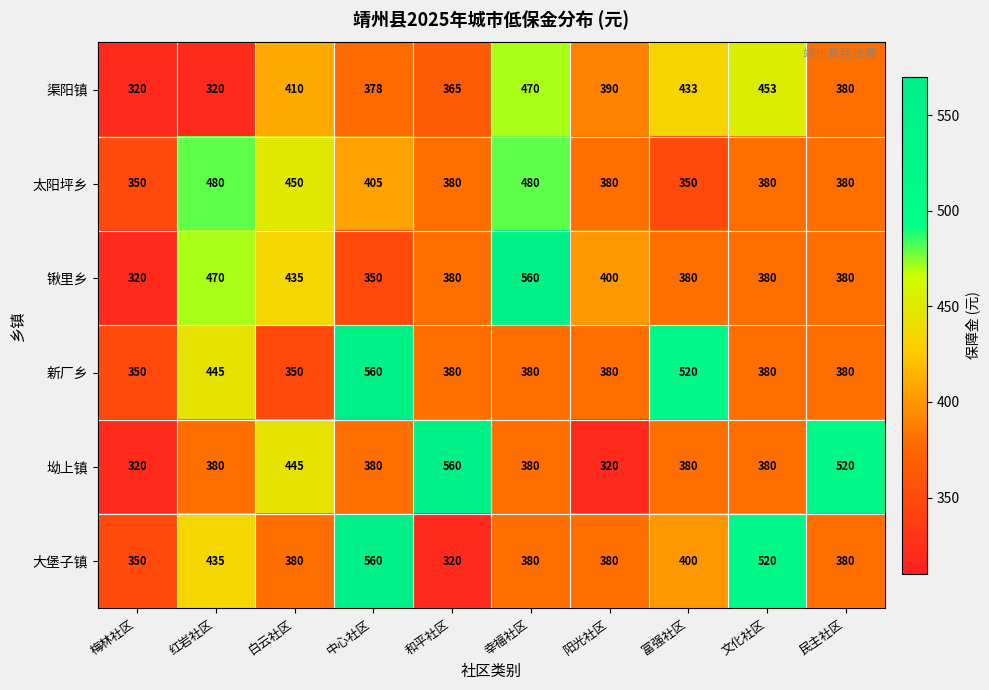

The value of 太阳坪乡 at 民主社区 is 380. True or false?

True